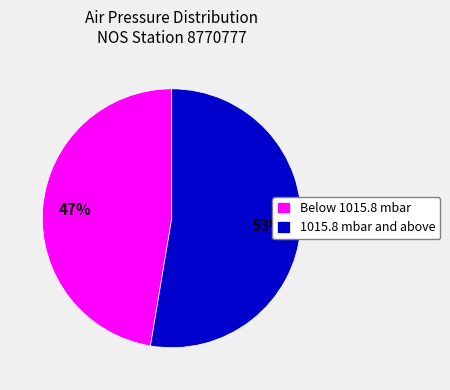

Is there any slice that represents more than half of the pie?

Yes